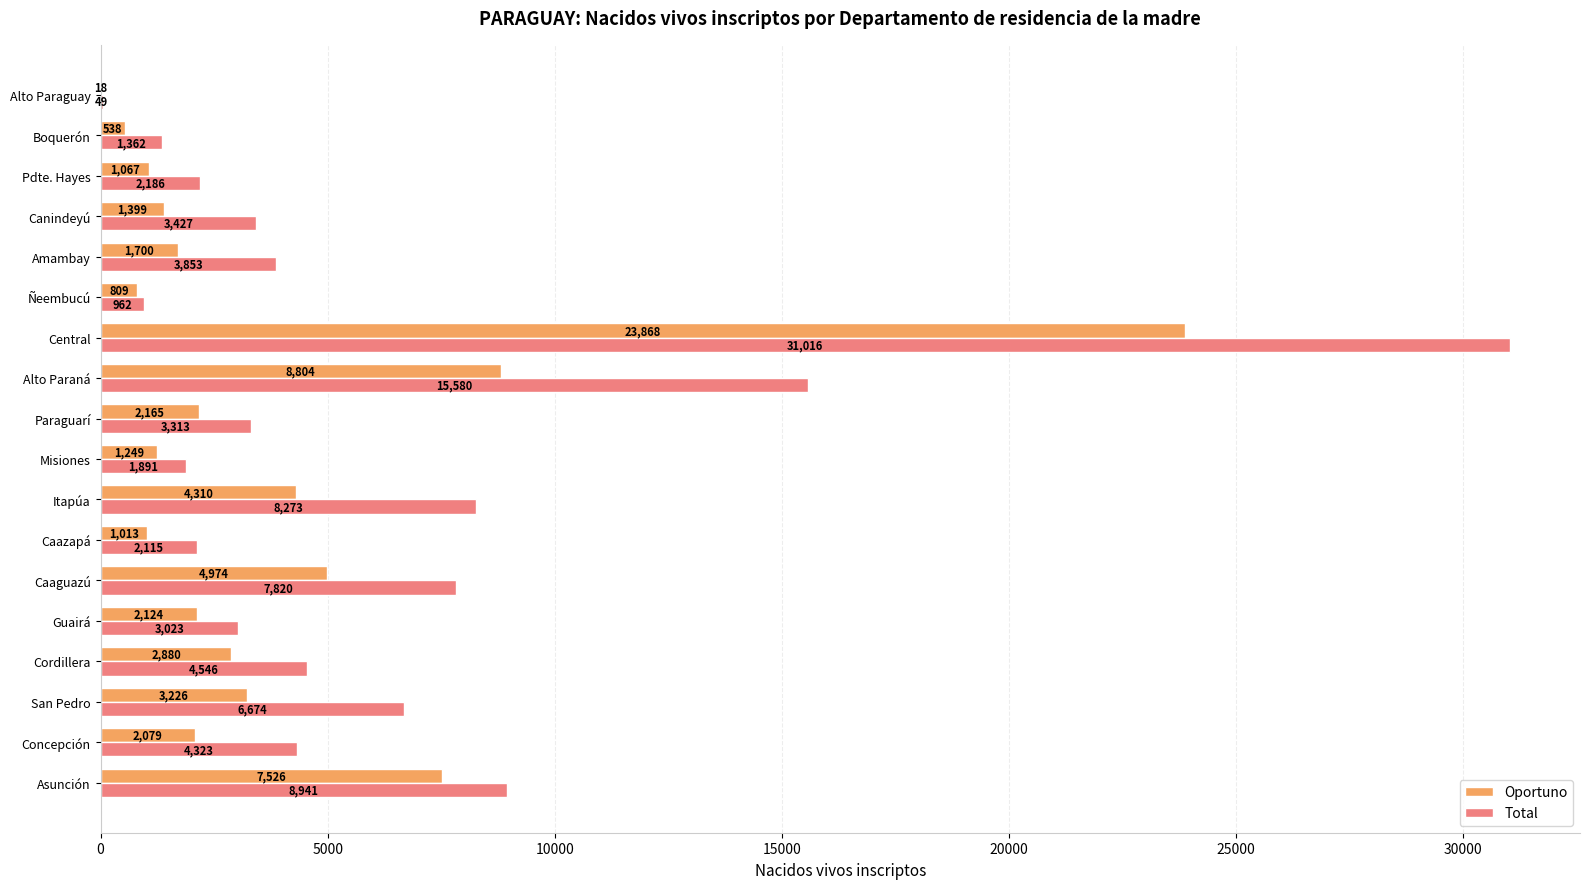

What is the sum of all Total values?

109354